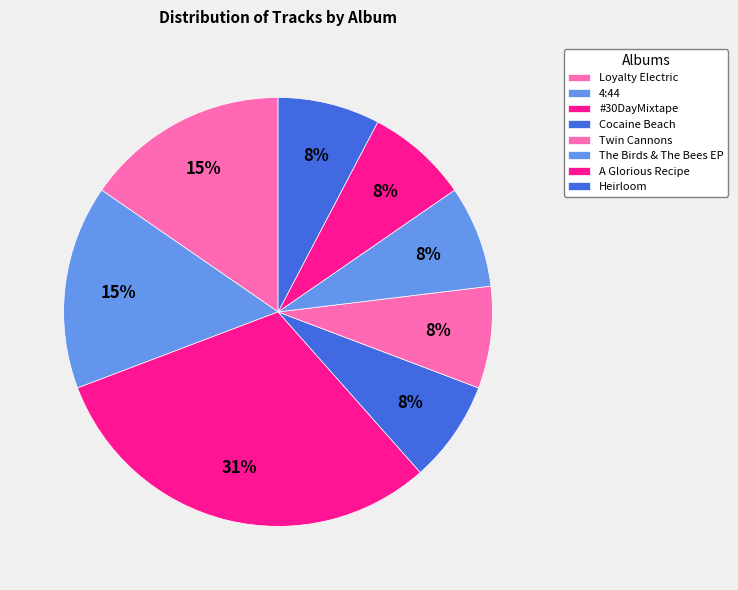

How many slices are in this pie chart?

8